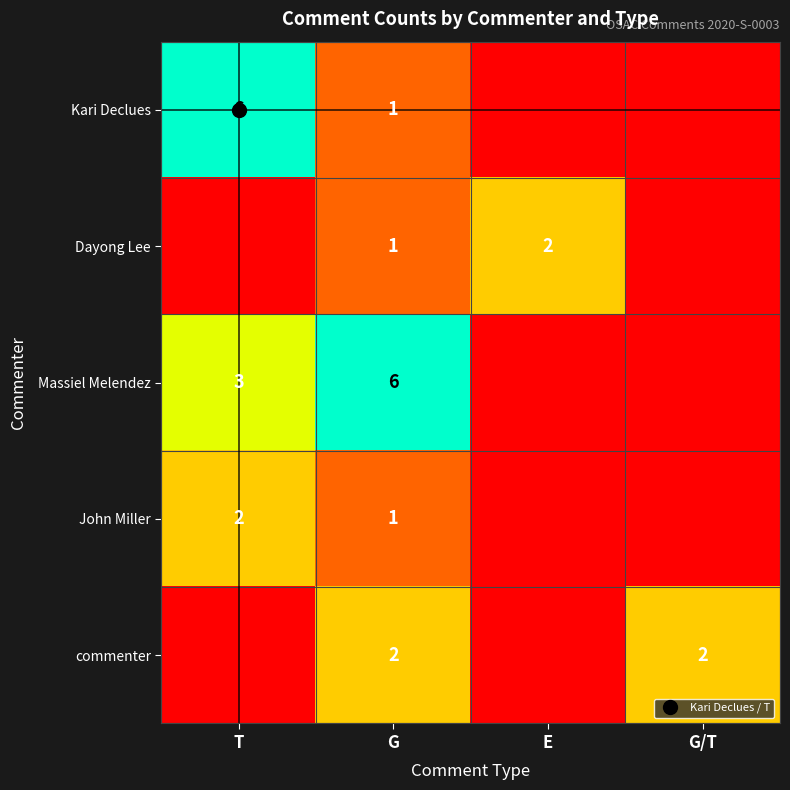

At which label does Kari Declues first exceed 16?

T